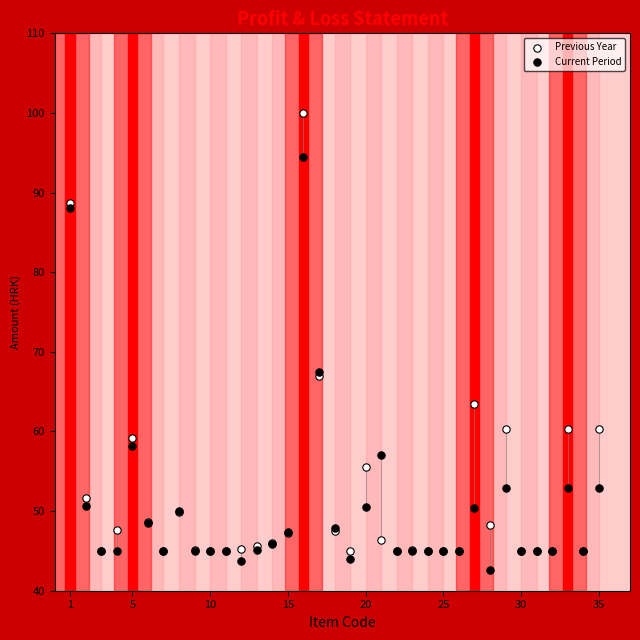

What are all the series names shown in the legend?

Previous Year, Current Period